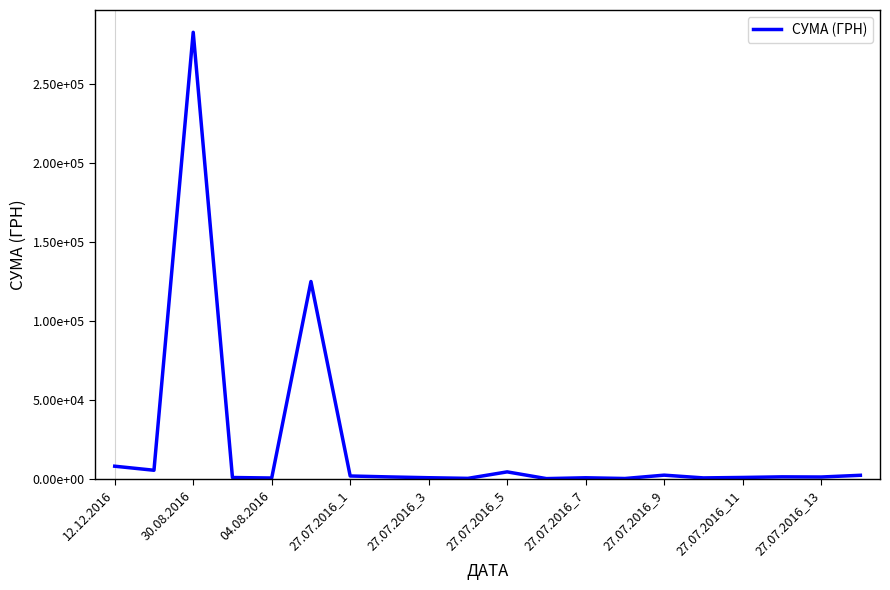

Reading right to left, transcribe all the data shown in this chart.

2217.0	1124.0	1228.0	843.0	563.0	2299.0	186.0	641.0	121.0	4380.0	269.0	674.0	1180.0	1771.0	124828.5	490.4	813.2	282495.1	5400.0	7960.0